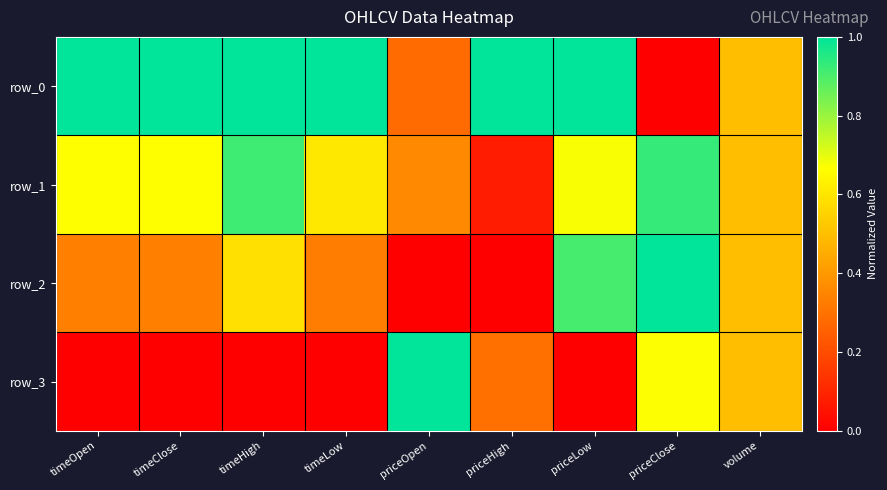

Reading right to left, list all the values displayed in this chart.

row_0: volume=0.5	priceClose=0.0	priceLow=1.0	priceHigh=1.0	priceOpen=0.3	timeLow=1.0	timeHigh=1.0	timeClose=1.0	timeOpen=1.0
row_1: volume=0.5	priceClose=0.9	priceLow=0.7	priceHigh=0.1	priceOpen=0.4	timeLow=0.6	timeHigh=0.9	timeClose=0.7	timeOpen=0.7
row_2: volume=0.5	priceClose=1.0	priceLow=0.9	priceHigh=0.0	priceOpen=0.0	timeLow=0.3	timeHigh=0.6	timeClose=0.3	timeOpen=0.3
row_3: volume=0.5	priceClose=0.7	priceLow=0.0	priceHigh=0.3	priceOpen=1.0	timeLow=0.0	timeHigh=0.0	timeClose=0.0	timeOpen=0.0